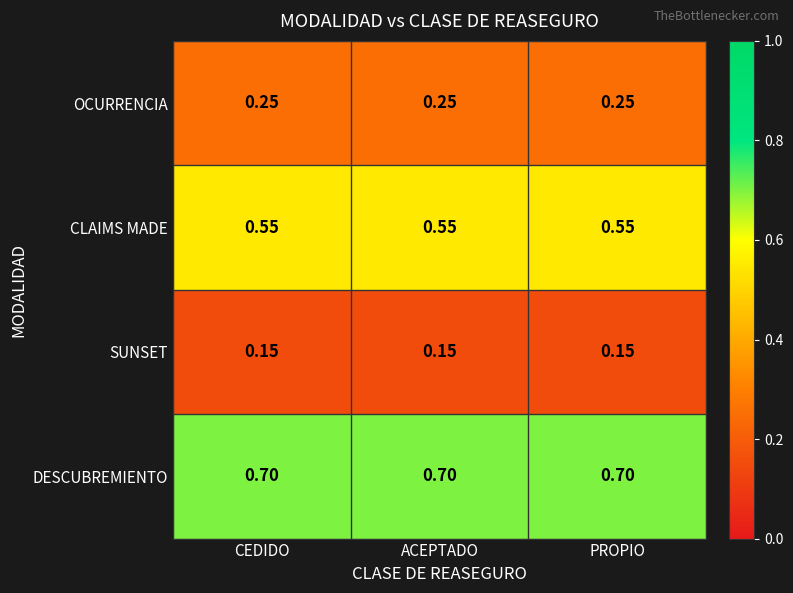

Which series has the largest total across all categories?

DESCUBREMIENTO